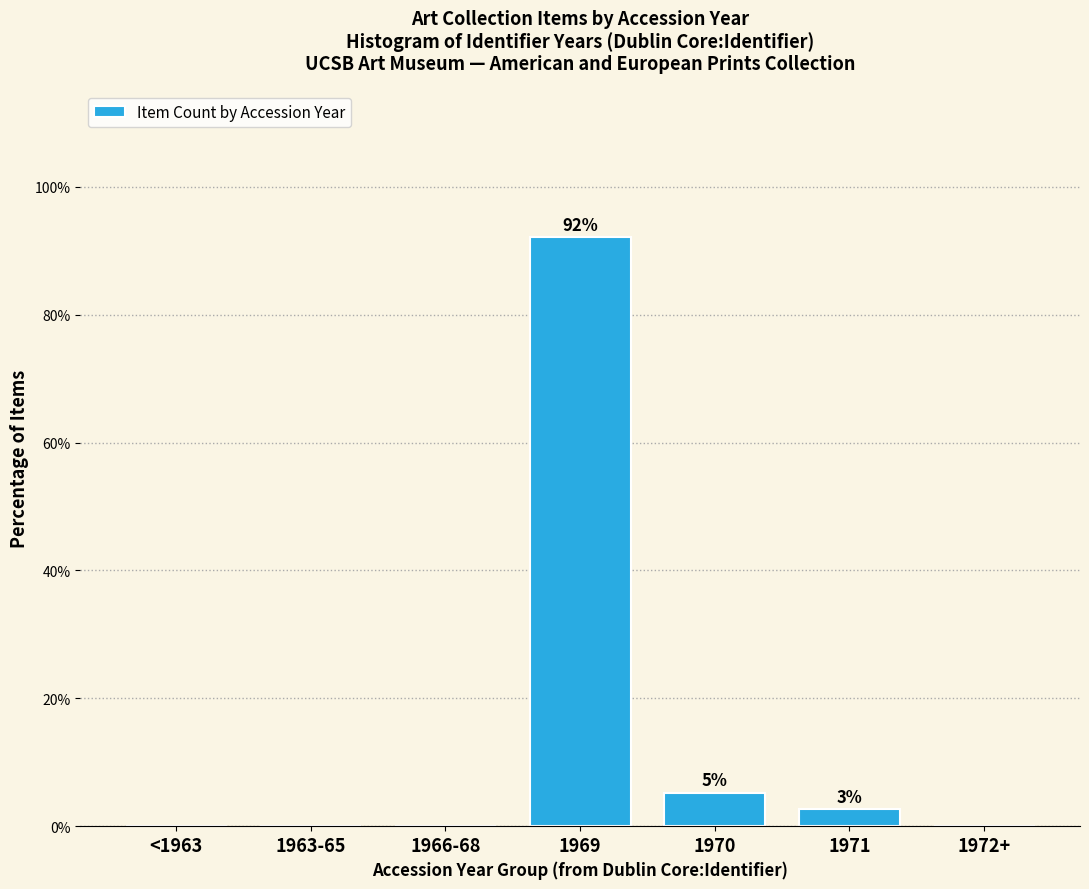

Which category has the highest value across all series?

1969